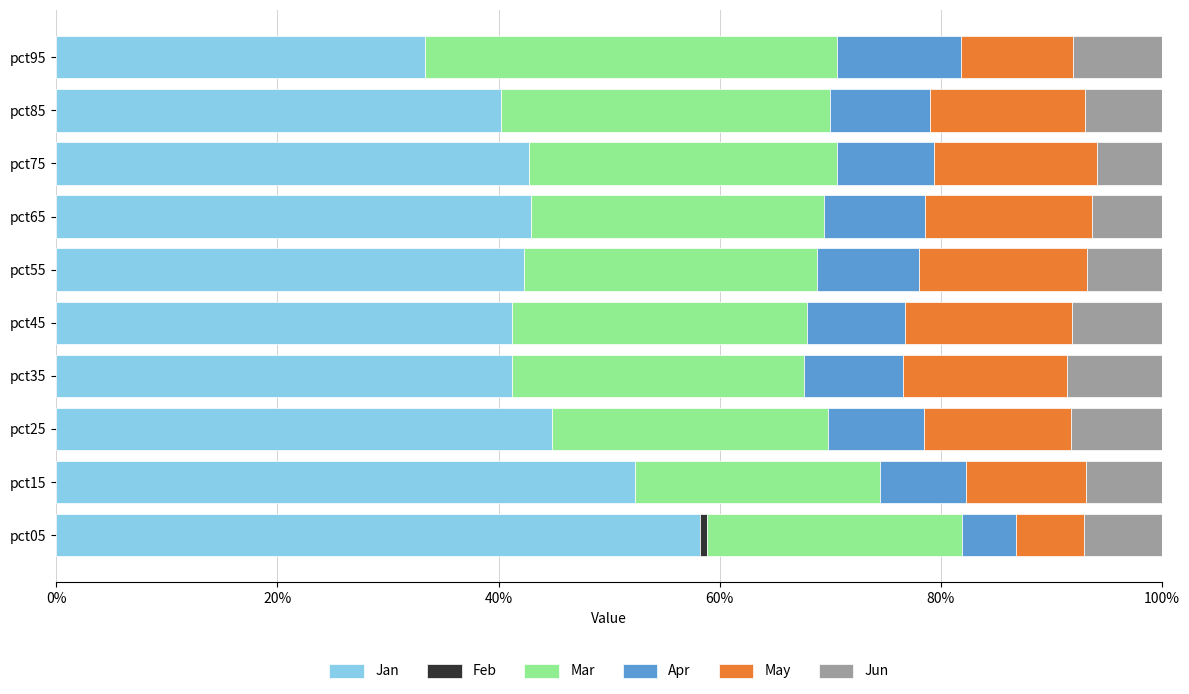

What is the total value across all series at pct85?

100.0